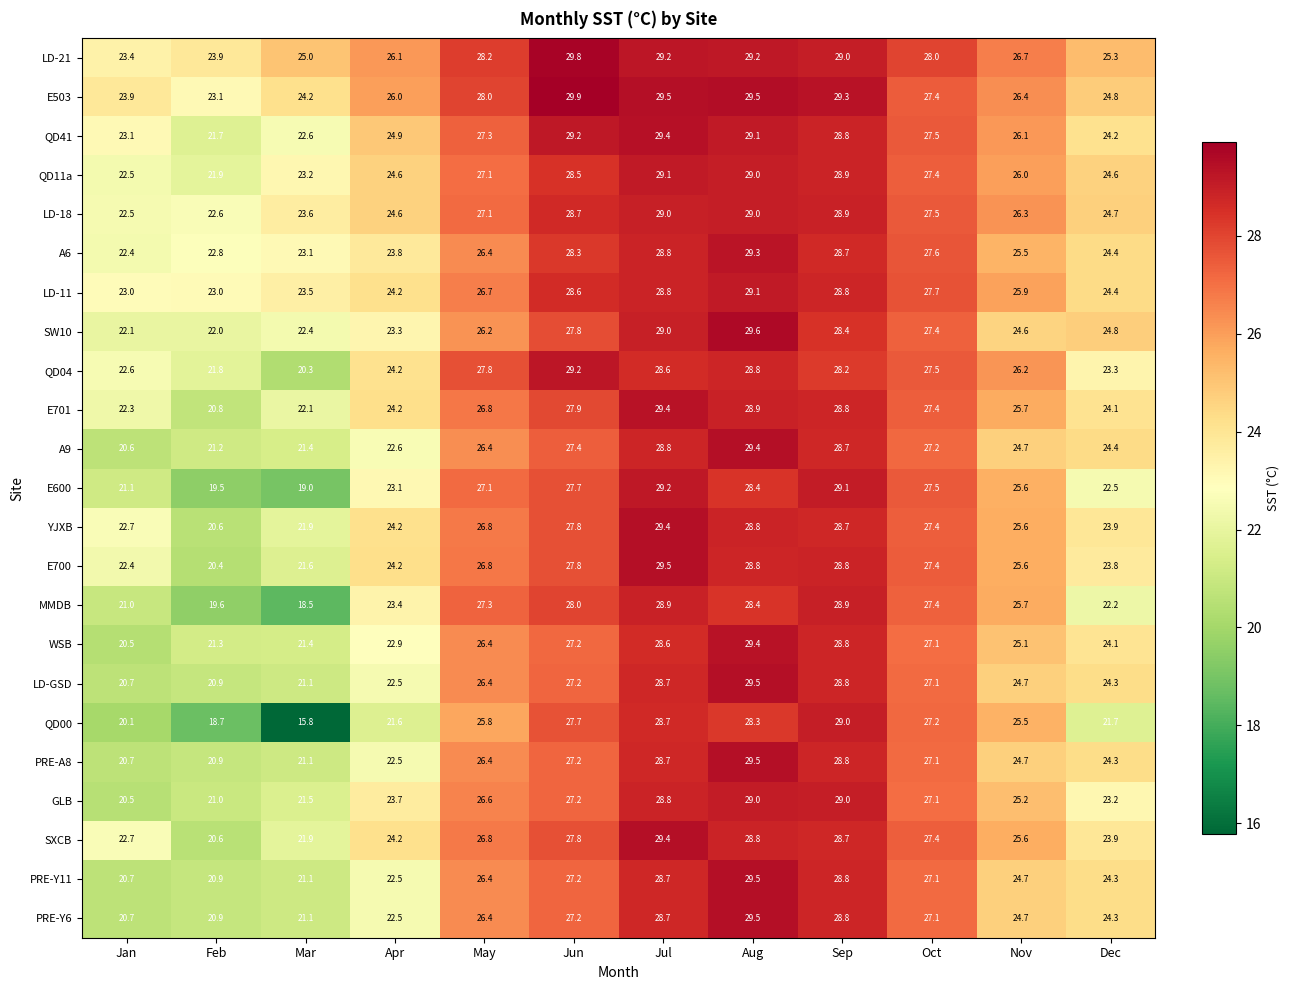

Which series has the largest total across all categories?

LD-21